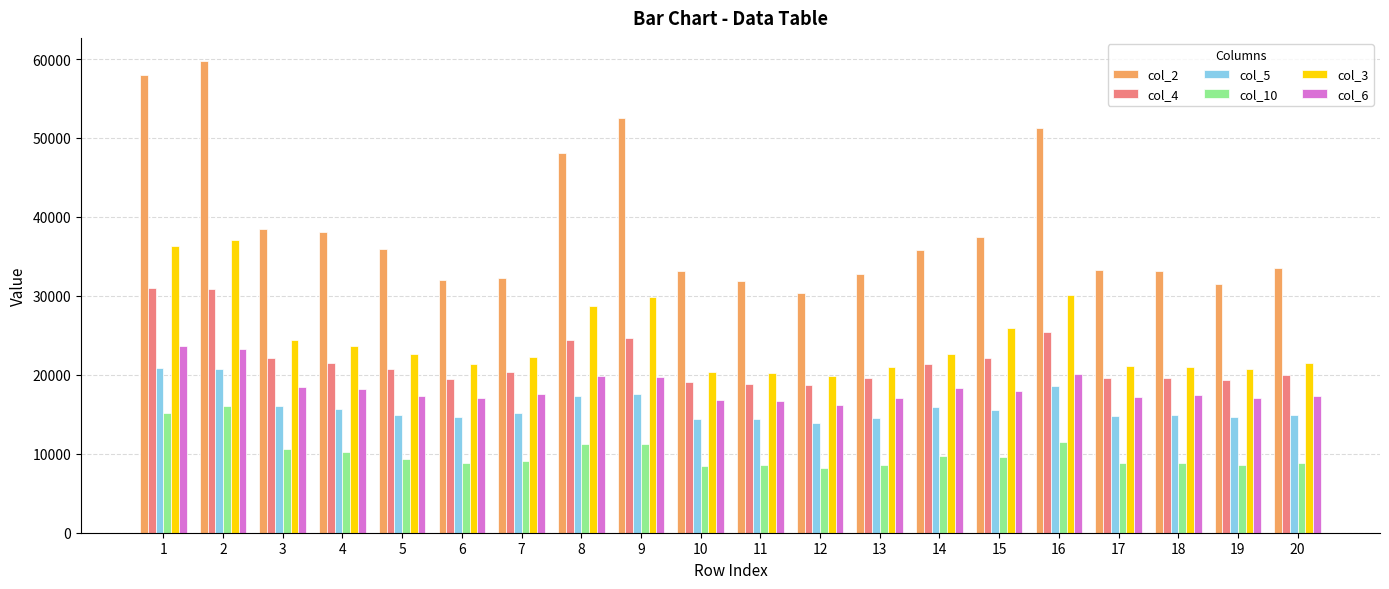

At how many categories does at least one series exceed 34716?

10